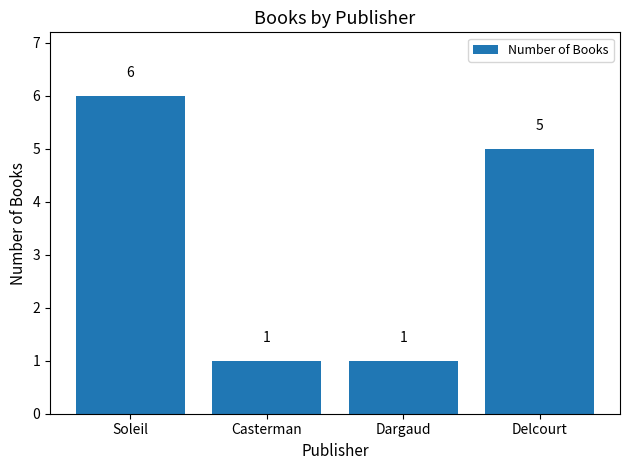

Which category has the highest value across all series?

Soleil